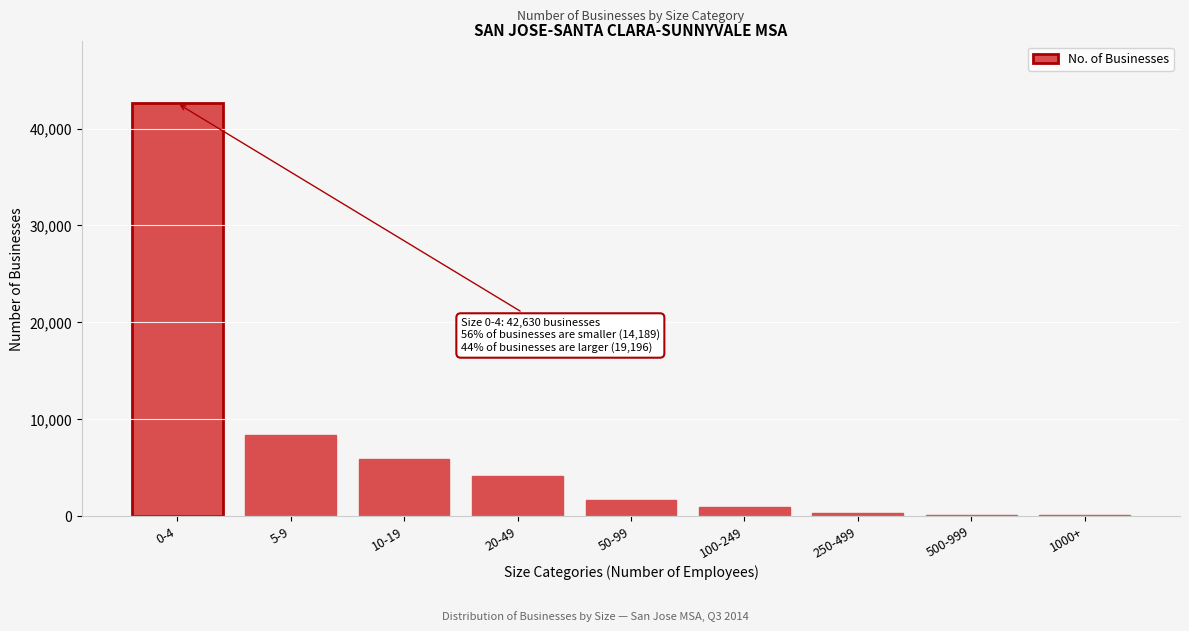

What is the maximum value shown in the chart?

42630